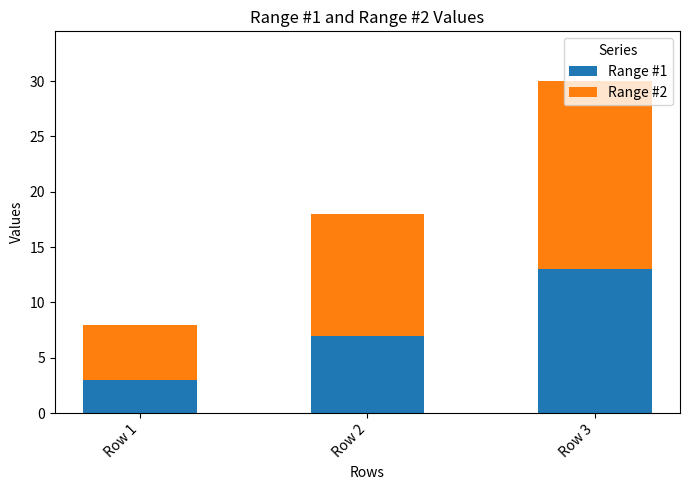

At which category is the sum across all series the highest?

Row 3